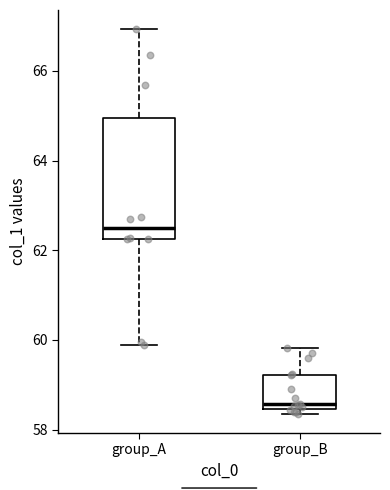

Which box is the tallest, from its lower edge to its upper edge?

group_A